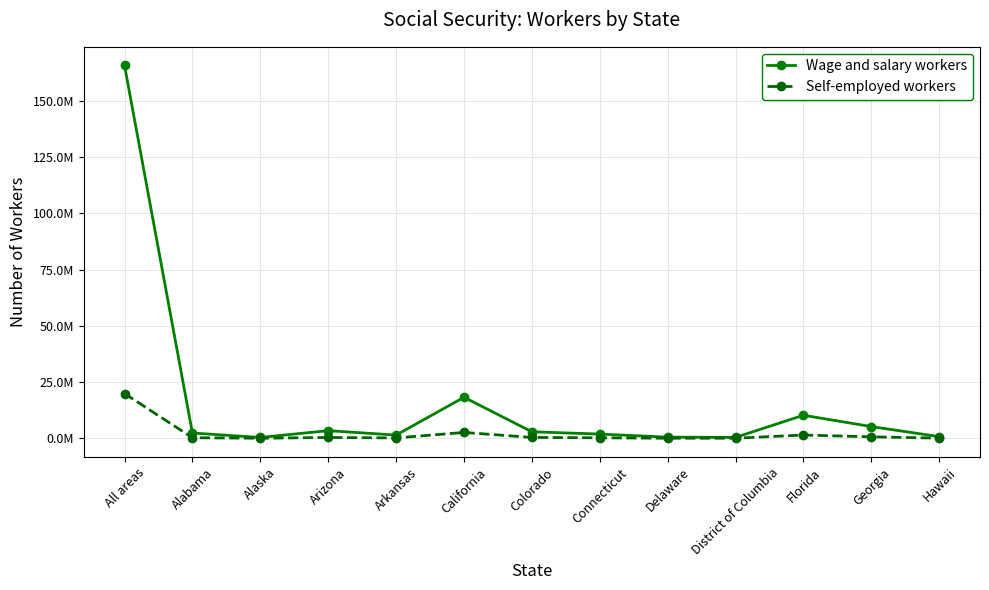

List the series in order of their peak value, highest first.

Wage and salary workers, Self-employed workers